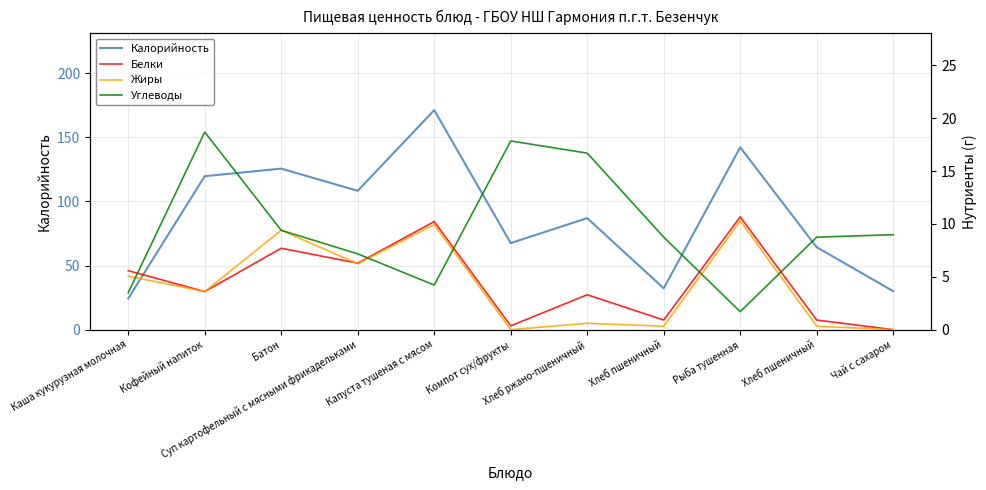

Reading right to left, transcribe all the data shown in this chart.

Калорийность: Чай с сахаром=30.0	Хлеб пшеничный=64.3	Рыба тушенная=142.2	Хлеб пшеничный=32.2	Хлеб ржано-пшеничный=87.0	Компот сух/фрукты=67.5	Капуста тушеная с мясом=171.2	Суп картофельный с мясными фрикадельками=108.3	Батон=125.6	Кофейный напиток=119.7	Каша кукурузная молочная=24.3
Белки: Чай с сахаром=0.0	Хлеб пшеничный=0.9	Рыба тушенная=10.7	Хлеб пшеничный=0.9	Хлеб ржано-пшеничный=3.3	Компот сух/фрукты=0.4	Капуста тушеная с мясом=10.2	Суп картофельный с мясными фрикадельками=6.3	Батон=7.7	Кофейный напиток=3.6	Каша кукурузная молочная=5.6
Жиры: Чай с сахаром=0.0	Хлеб пшеничный=0.3	Рыба тушенная=10.3	Хлеб пшеничный=0.3	Хлеб ржано-пшеничный=0.6	Компот сух/фрукты=0.0	Капуста тушеная с мясом=9.9	Суп картофельный с мясными фрикадельками=6.2	Батон=9.4	Кофейный напиток=3.6	Каша кукурузная молочная=5.1
Углеводы: Чай с сахаром=9.0	Хлеб пшеничный=8.8	Рыба тушенная=1.7	Хлеб пшеничный=8.8	Хлеб ржано-пшеничный=16.7	Компот сух/фрукты=17.9	Капуста тушеная с мясом=4.2	Суп картофельный с мясными фрикадельками=7.2	Батон=9.4	Кофейный напиток=18.7	Каша кукурузная молочная=3.5